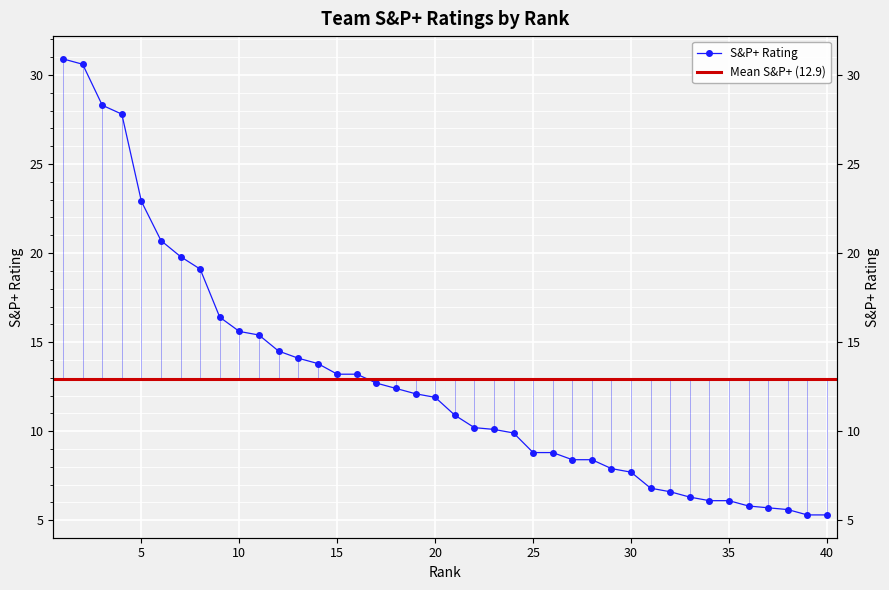

What is the change in value from 22 to 40?

-4.9